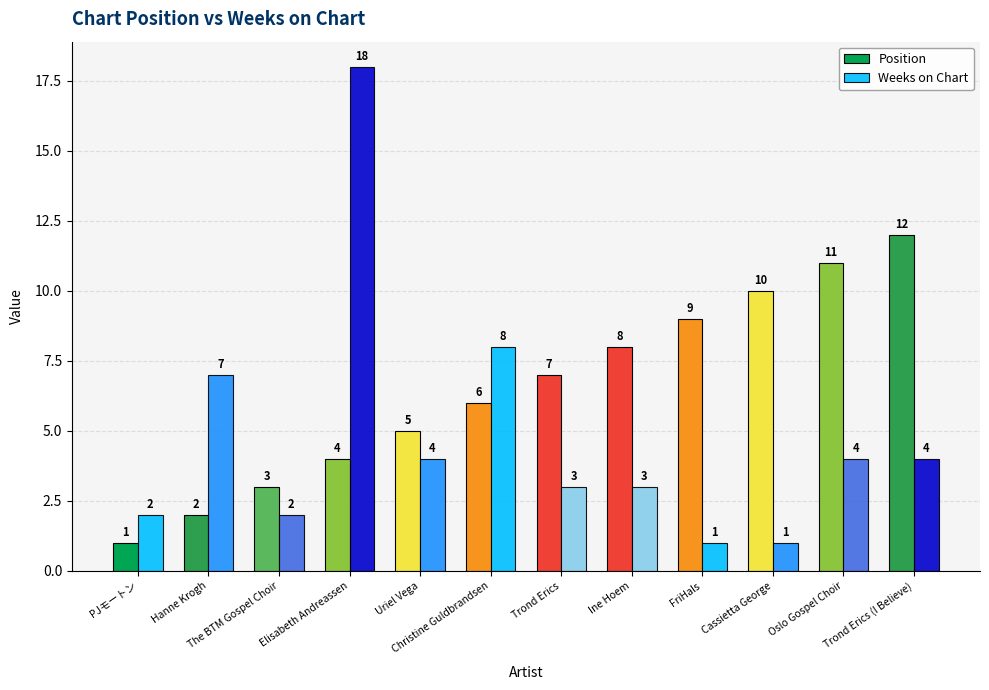

True or false: Position has a value of 10 at Trond Erics.

False